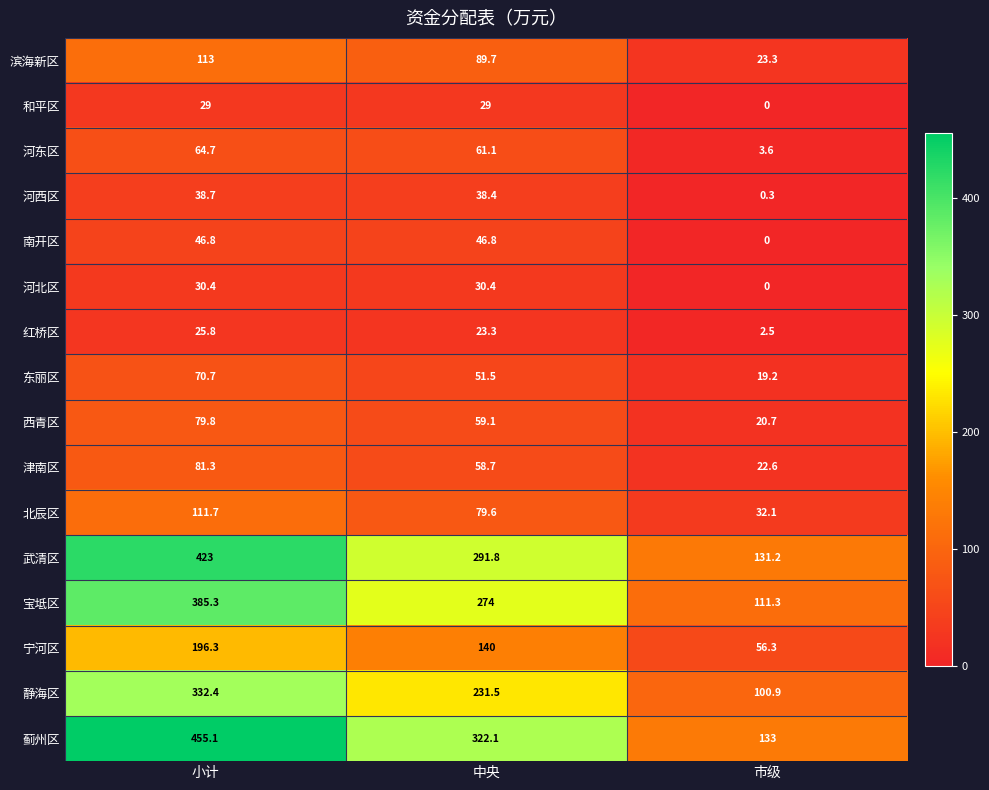

What is the greatest value displayed?

455.1